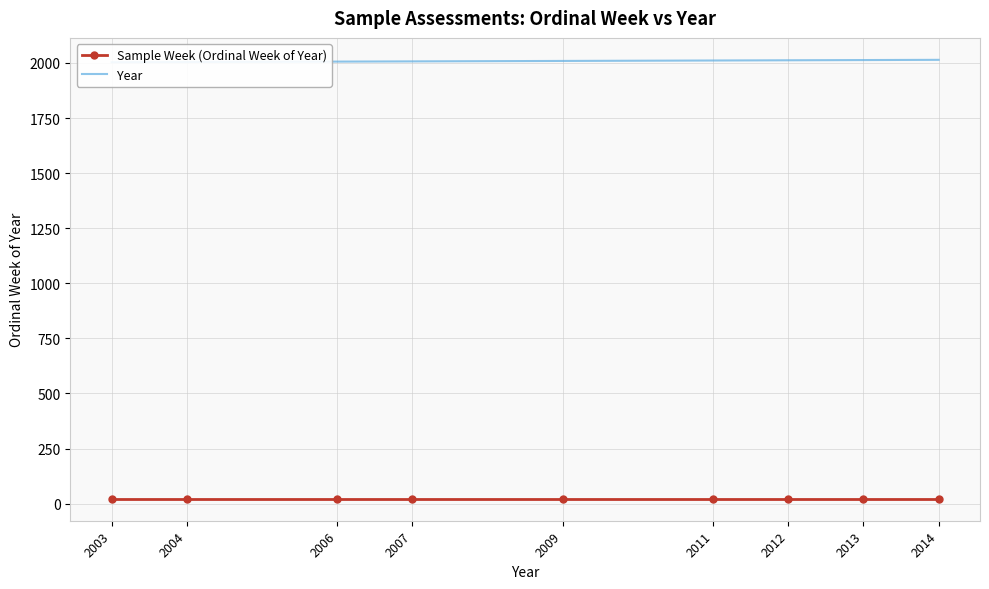

At 2004, list the series in order from smallest to largest.

Sample Week (Ordinal Week of Year), Year